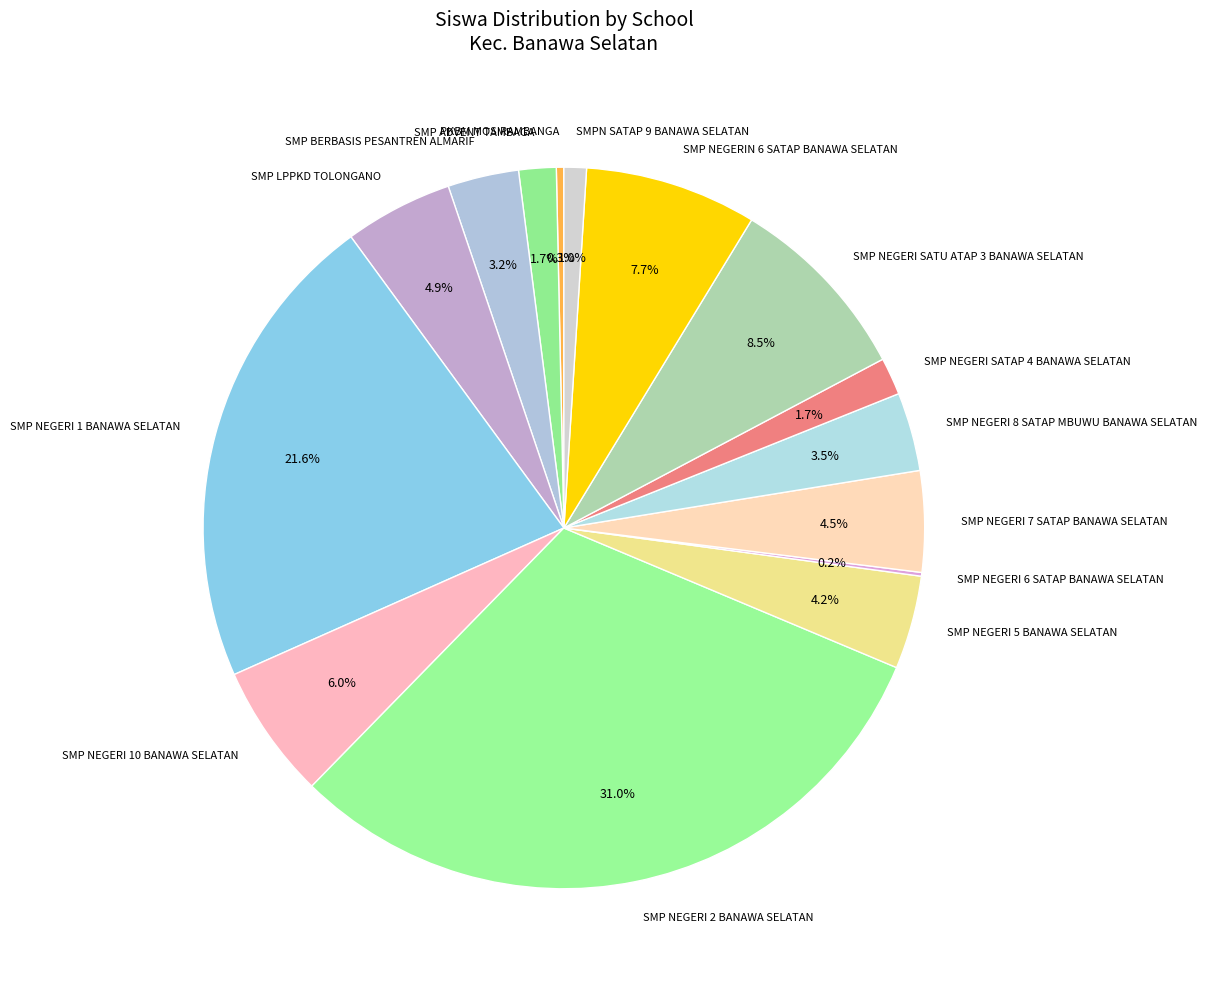

Which category has the biggest portion of the pie?

SMP NEGERI 2 BANAWA SELATAN